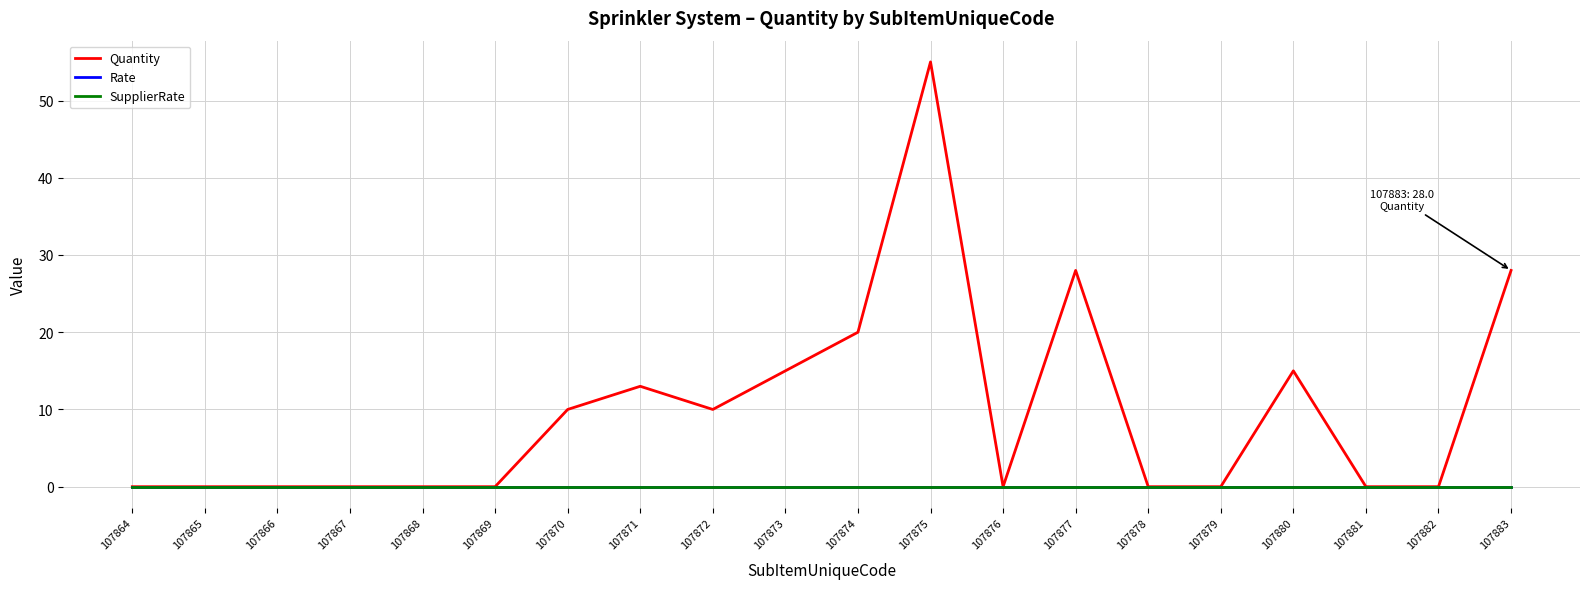

Reading right to left, what are all the values shown in this chart?

Quantity: 28	0	0	15	0	0	28	0	55	20	15	10	13	10	0	0	0	0	0	0
Rate: 0	0	0	0	0	0	0	0	0	0	0	0	0	0	0	0	0	0	0	0
SupplierRate: 0	0	0	0	0	0	0	0	0	0	0	0	0	0	0	0	0	0	0	0